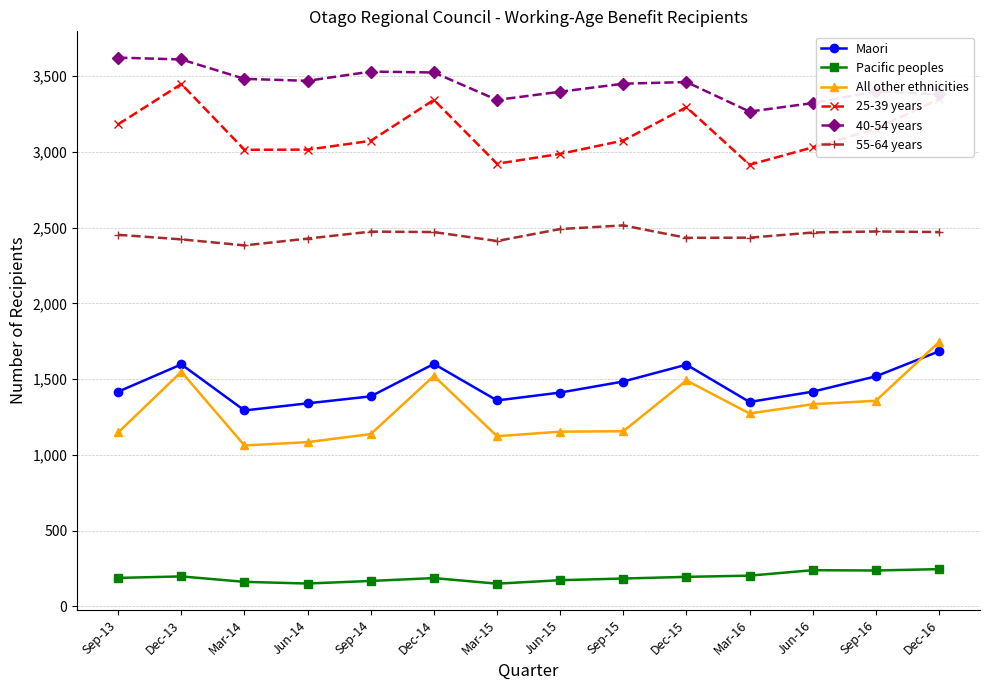

Between Mar-15 and Jun-15, which series saw the biggest shift?

55-64 years